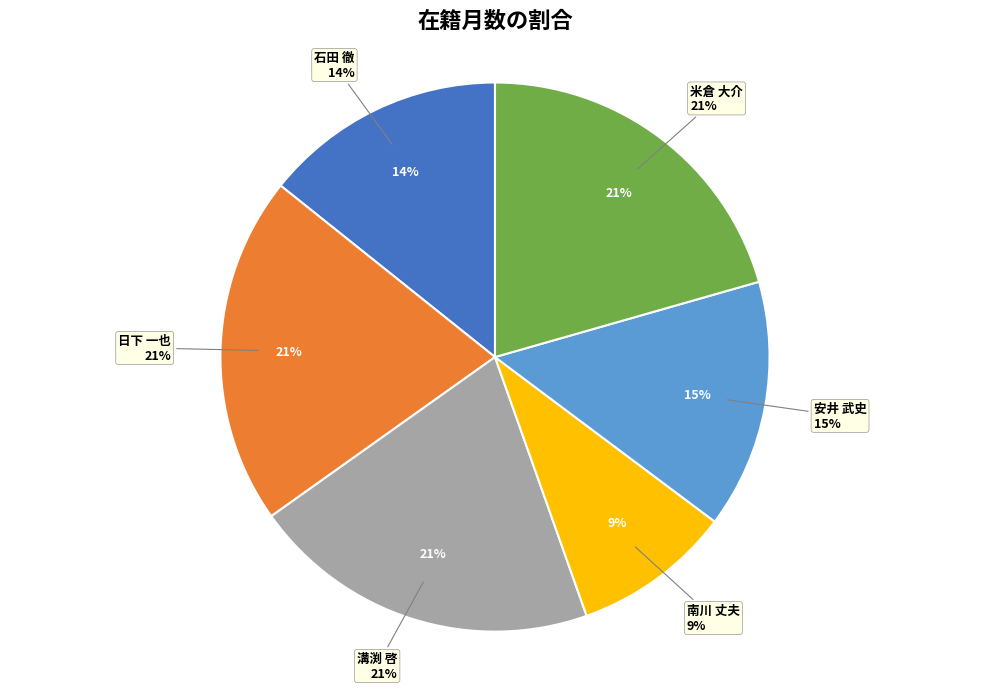

How many slices are in this pie chart?

6